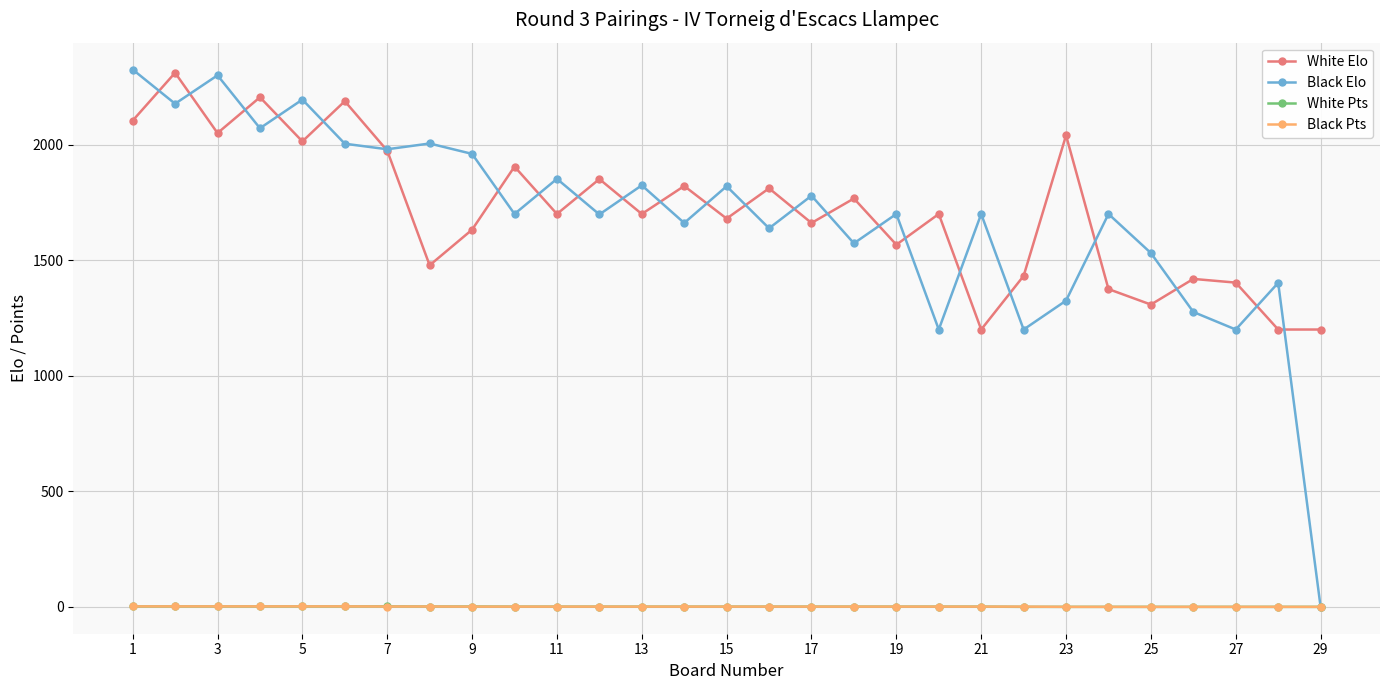

At how many categories does at least one series exceed 500?

29